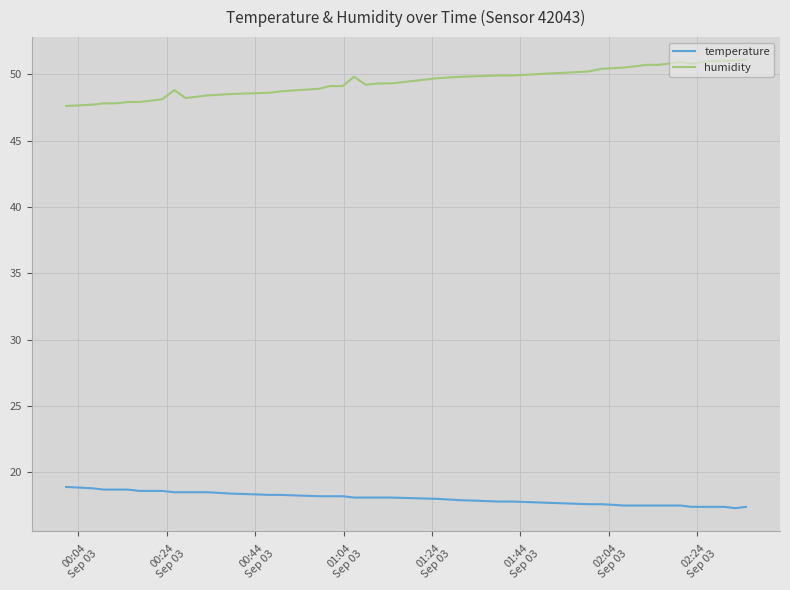

Which series has the largest total across all categories?

humidity